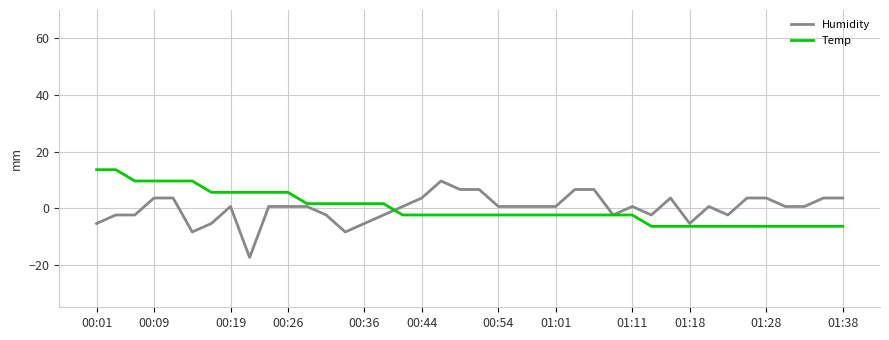

What is the smallest value displayed?

-17.4